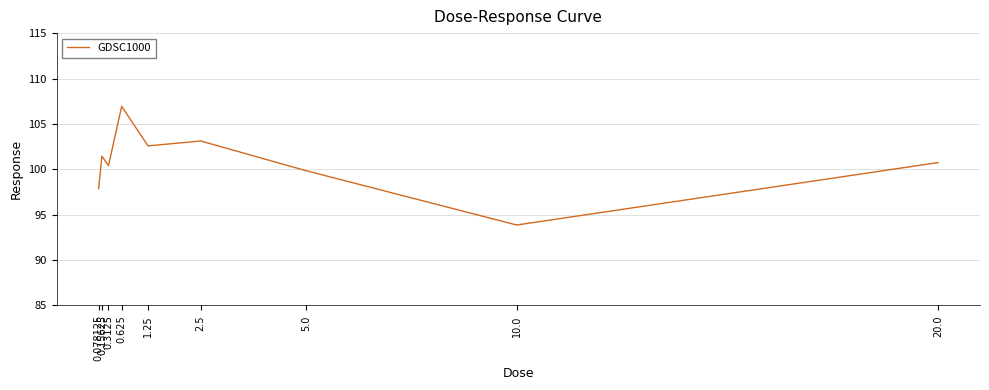

Which has a higher value, 20.0 or 5.0?

20.0